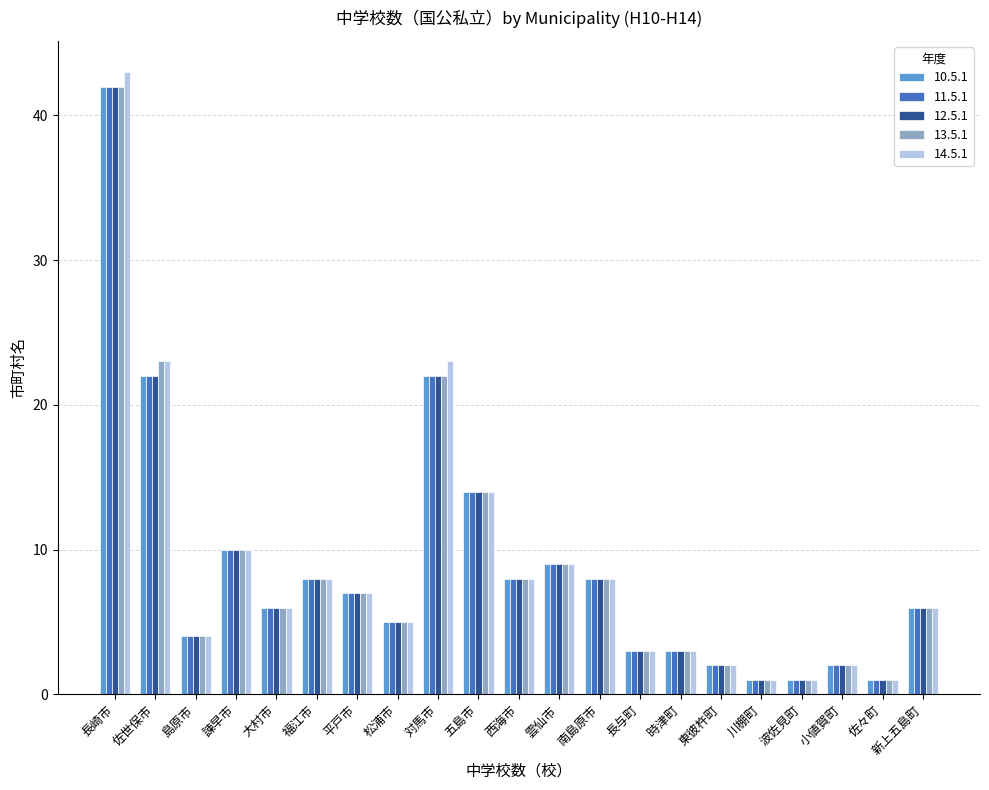

Reading left to right, transcribe all the data shown in this chart.

10.5.1: 長崎市=42	佐世保市=22	島原市=4	諫早市=10	大村市=6	福江市=8	平戸市=7	松浦市=5	対馬市=22	五島市=14	西海市=8	雲仙市=9	南島原市=8	長与町=3	時津町=3	東彼杵町=2	川棚町=1	波佐見町=1	小値賀町=2	佐々町=1	新上五島町=6
11.5.1: 長崎市=42	佐世保市=22	島原市=4	諫早市=10	大村市=6	福江市=8	平戸市=7	松浦市=5	対馬市=22	五島市=14	西海市=8	雲仙市=9	南島原市=8	長与町=3	時津町=3	東彼杵町=2	川棚町=1	波佐見町=1	小値賀町=2	佐々町=1	新上五島町=6
12.5.1: 長崎市=42	佐世保市=22	島原市=4	諫早市=10	大村市=6	福江市=8	平戸市=7	松浦市=5	対馬市=22	五島市=14	西海市=8	雲仙市=9	南島原市=8	長与町=3	時津町=3	東彼杵町=2	川棚町=1	波佐見町=1	小値賀町=2	佐々町=1	新上五島町=6
13.5.1: 長崎市=42	佐世保市=23	島原市=4	諫早市=10	大村市=6	福江市=8	平戸市=7	松浦市=5	対馬市=22	五島市=14	西海市=8	雲仙市=9	南島原市=8	長与町=3	時津町=3	東彼杵町=2	川棚町=1	波佐見町=1	小値賀町=2	佐々町=1	新上五島町=6
14.5.1: 長崎市=43	佐世保市=23	島原市=4	諫早市=10	大村市=6	福江市=8	平戸市=7	松浦市=5	対馬市=23	五島市=14	西海市=8	雲仙市=9	南島原市=8	長与町=3	時津町=3	東彼杵町=2	川棚町=1	波佐見町=1	小値賀町=2	佐々町=1	新上五島町=6